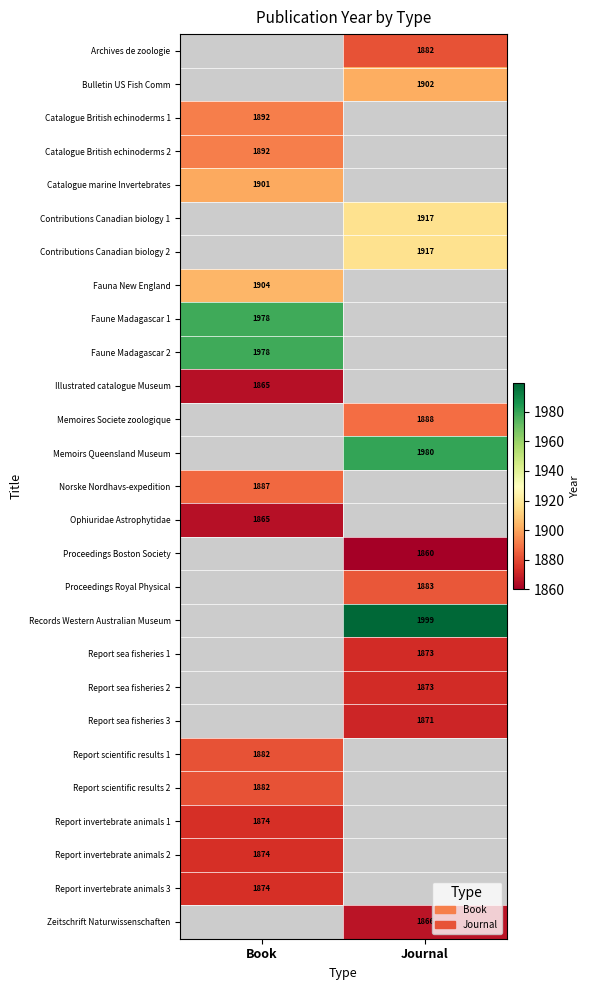

The value of Report invertebrate animals 2 at Book is 1874. True or false?

True